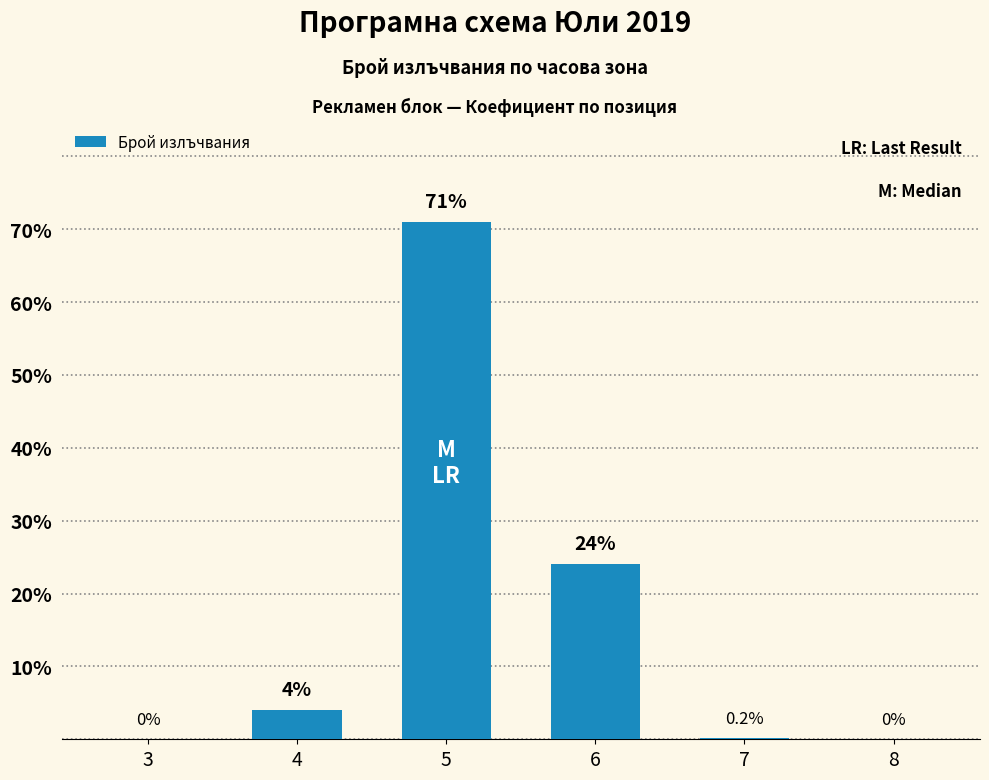

Does the chart contain stacked bars?

No